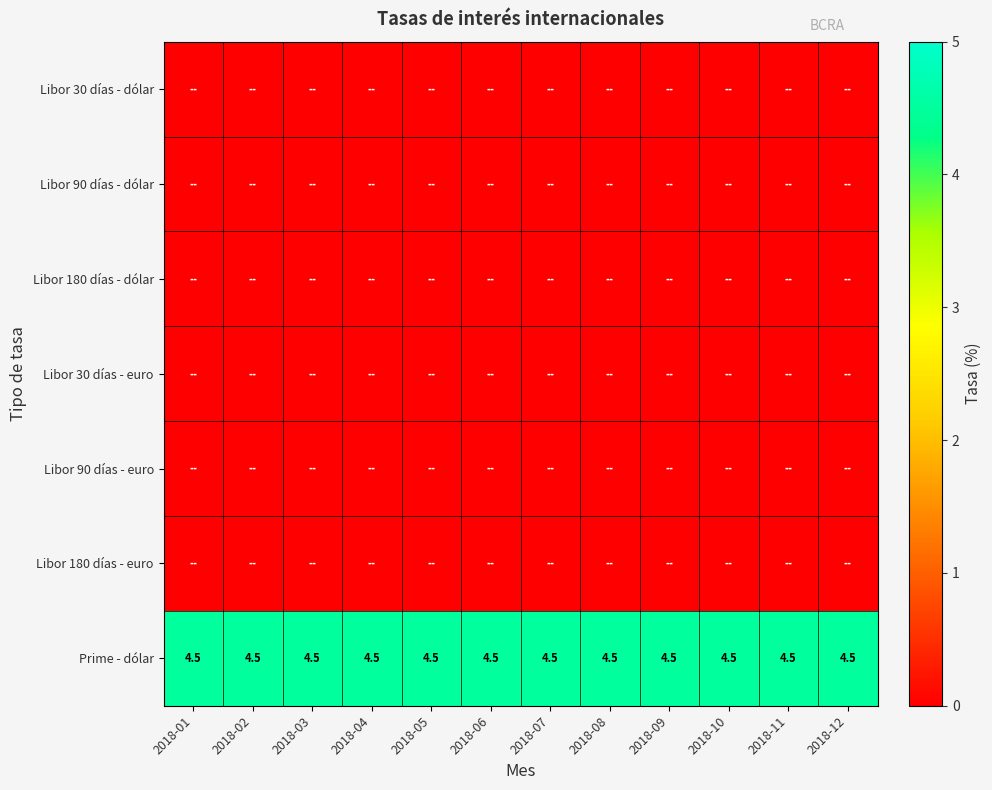

At how many categories does at least one series exceed 3?

12